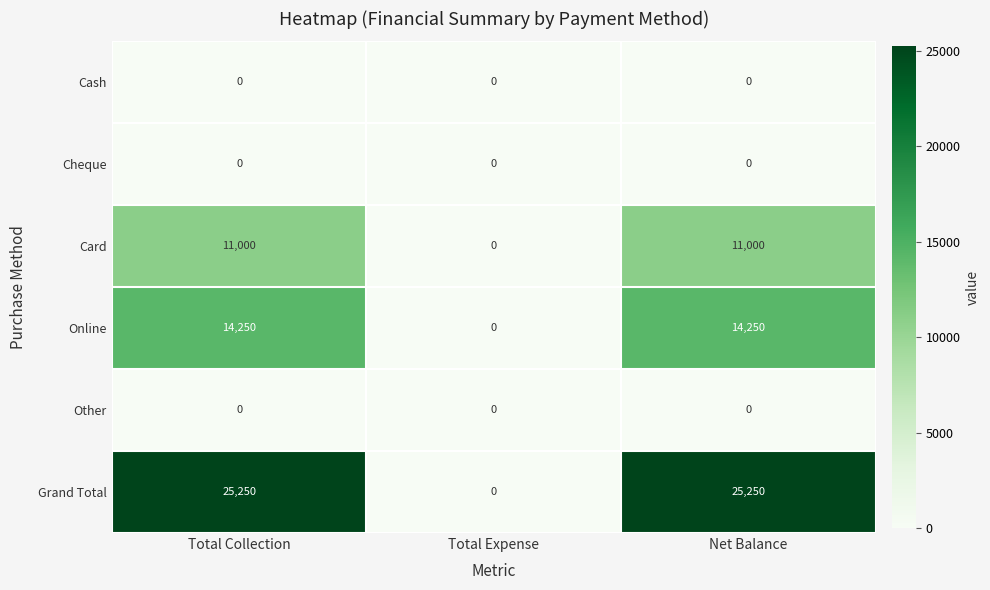

What is the difference between the Card values at Net Balance and Total Expense?

11000